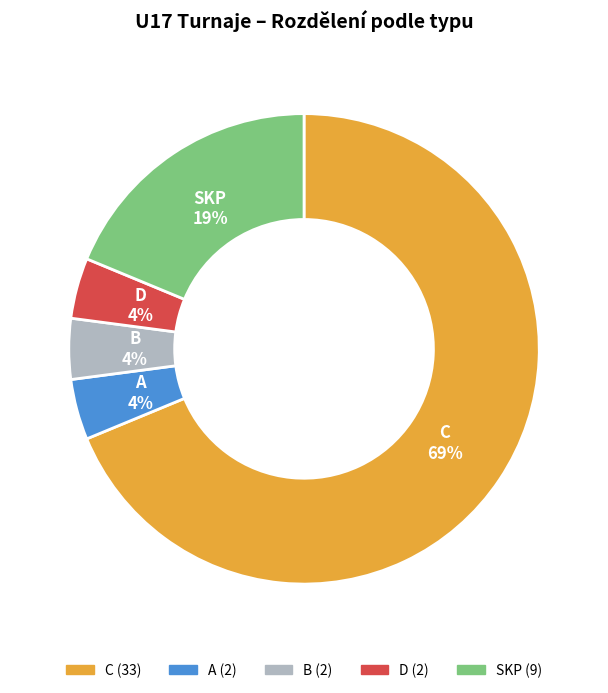

Combined, do A and C account for over 50%?

Yes